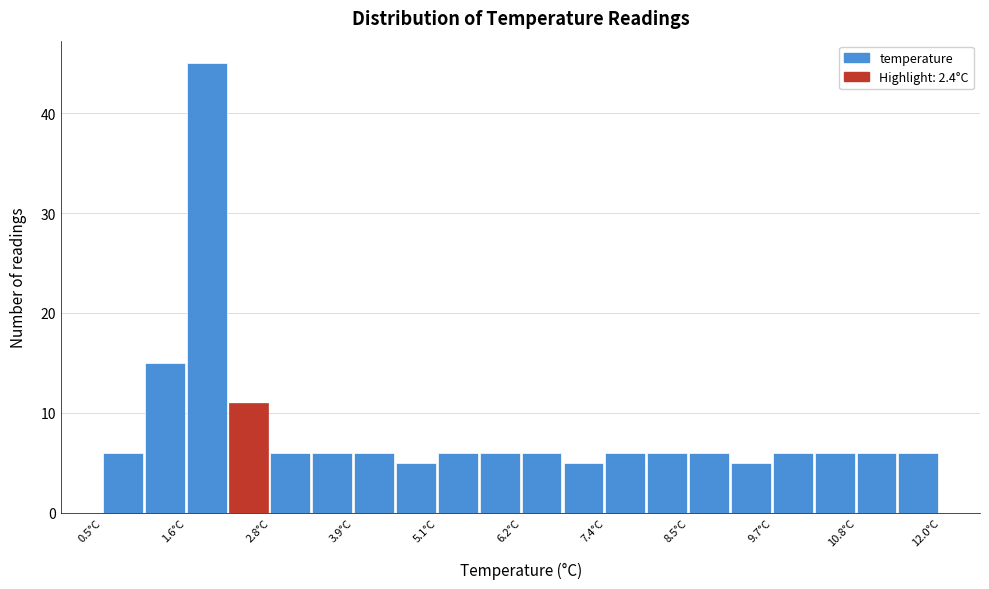

Read against the x-axis, roughly where is the centre of the tallest bar?

2.0